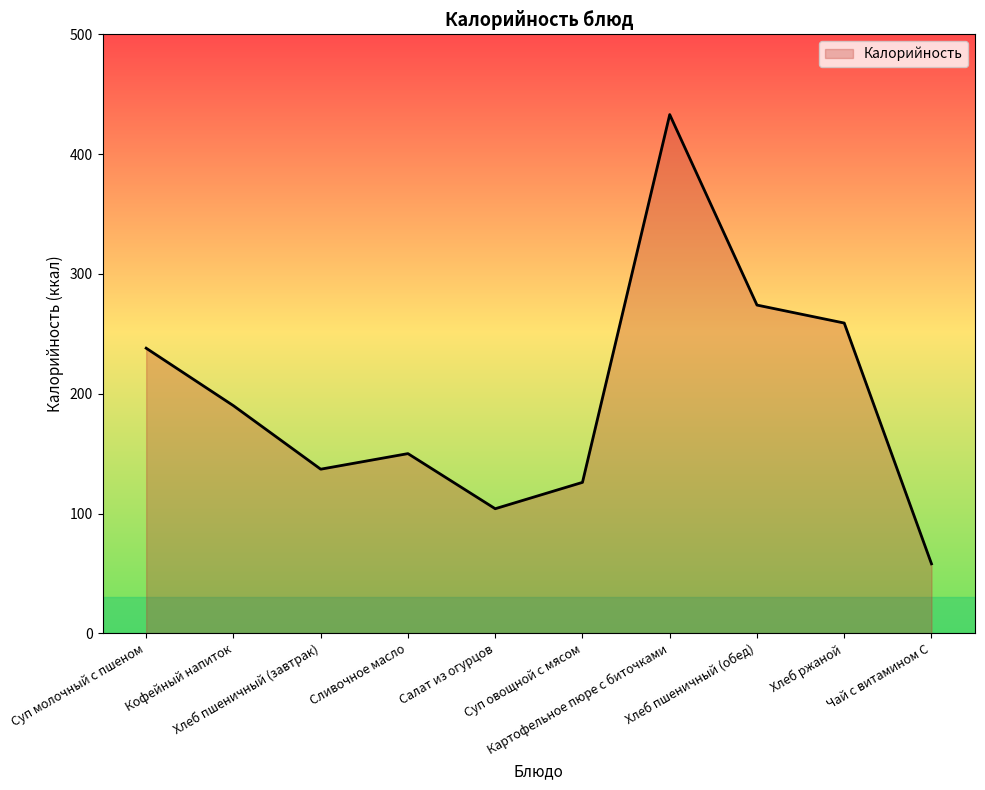

What is the minimum value shown in the chart?

58